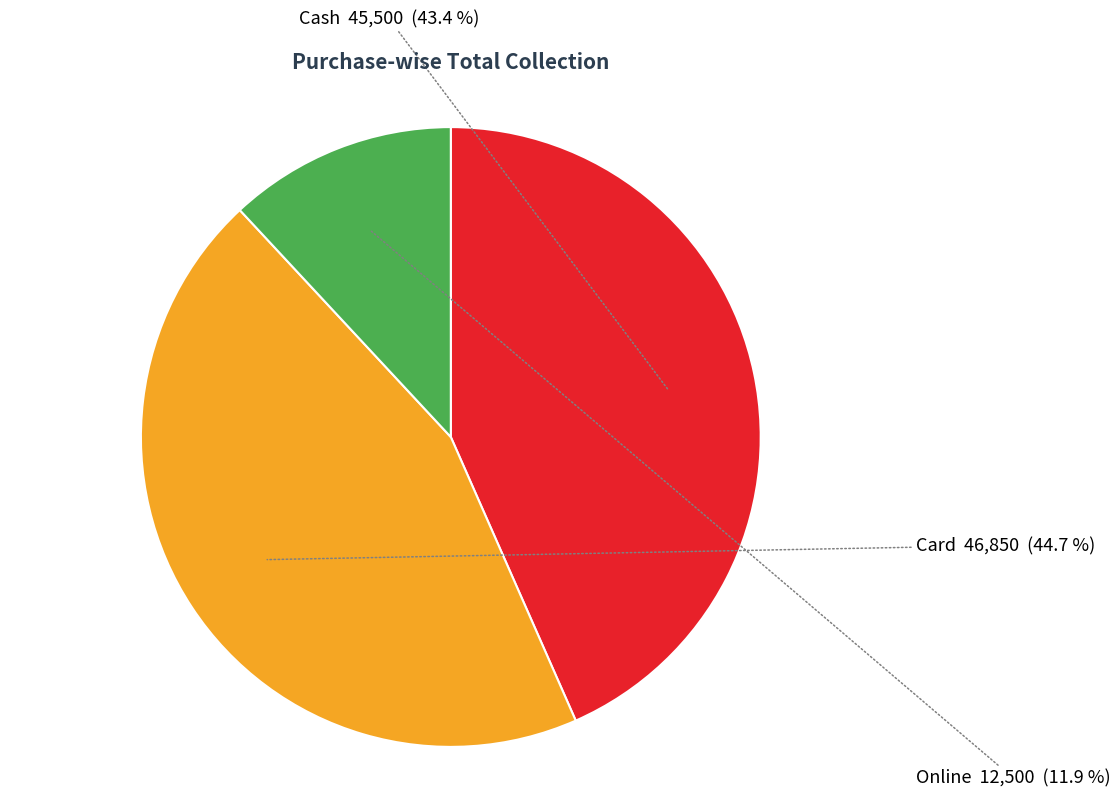

Does any single category account for the majority?

No